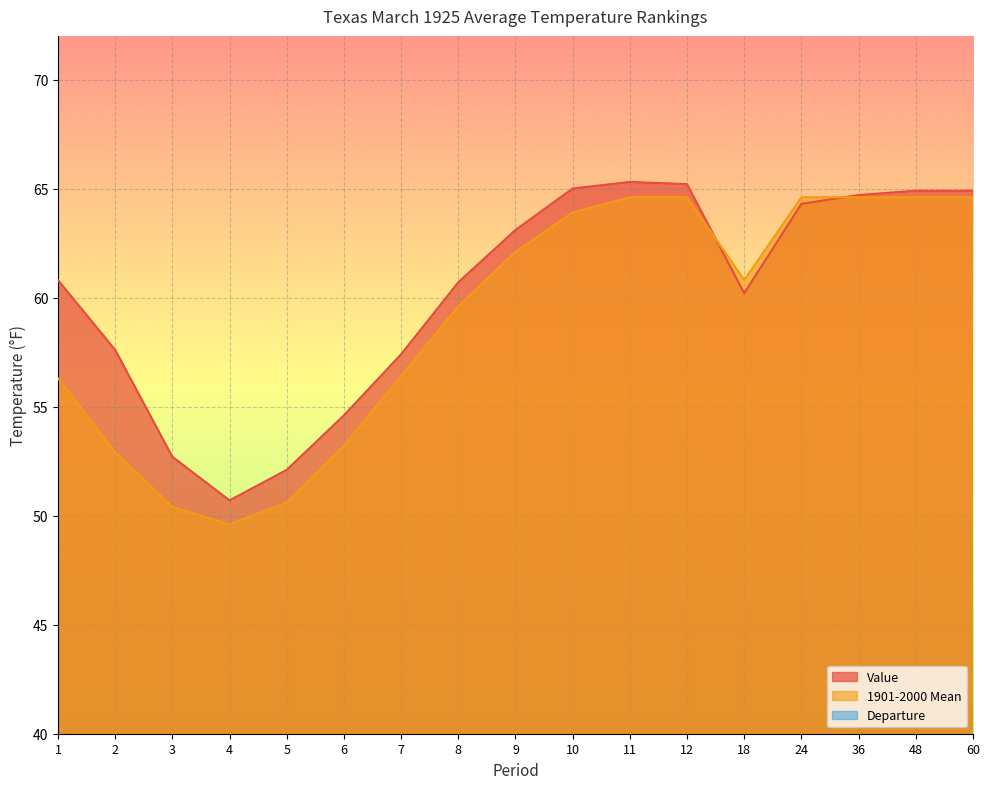

At how many categories does at least one series exceed 60?

11